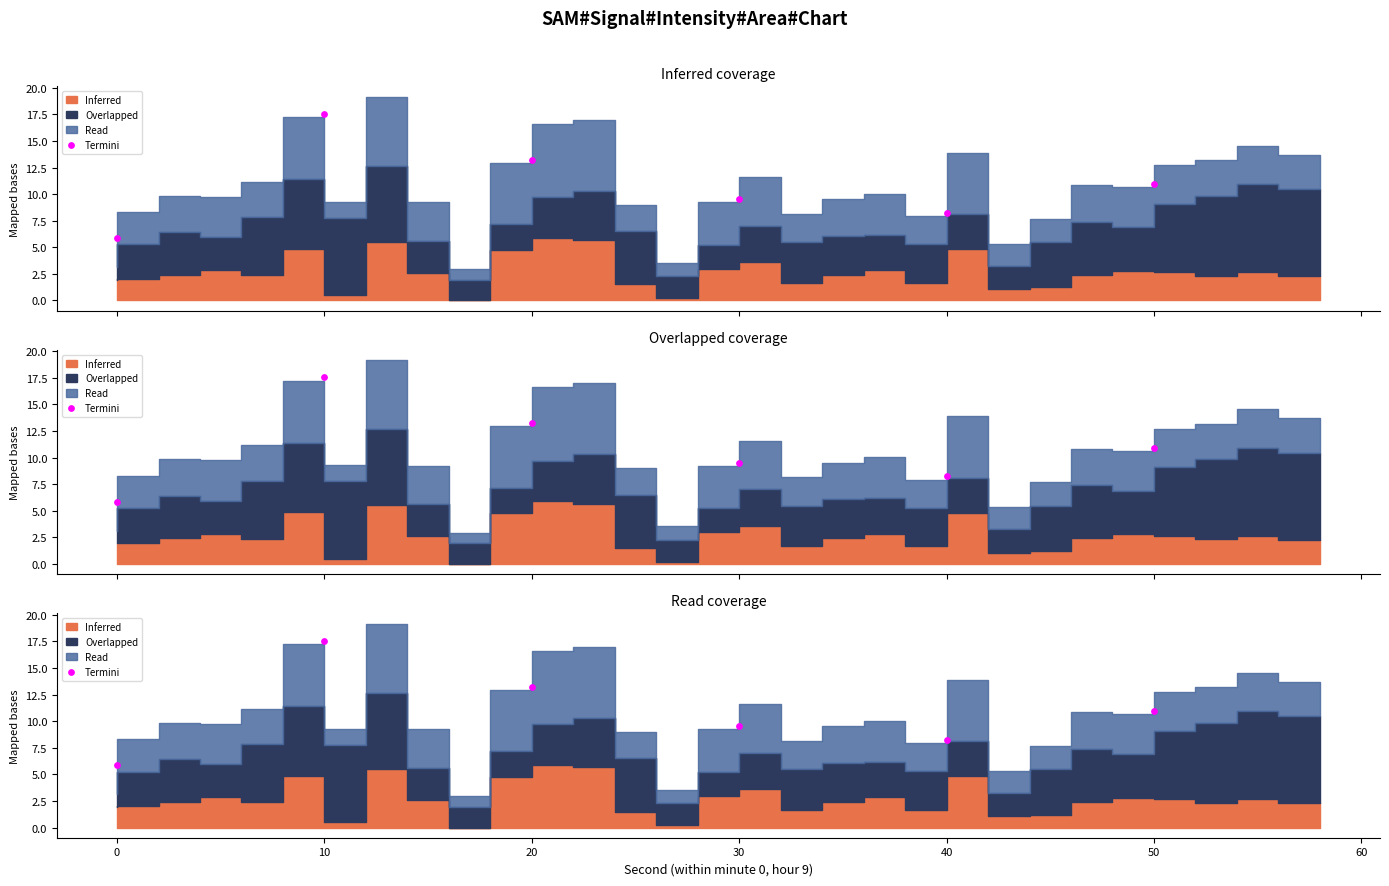

What is the ratio of the value at 30 to the value at 20?

0.7